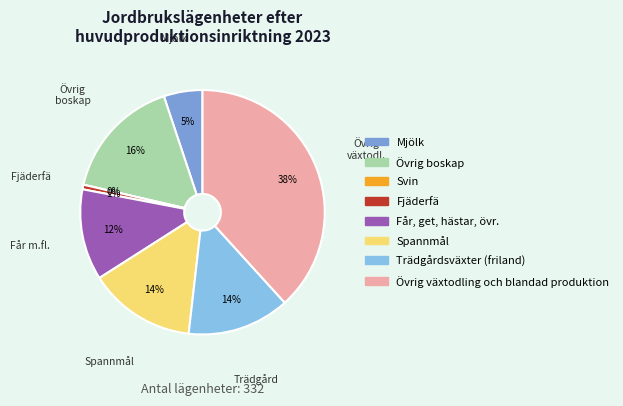

How many slices are in this pie chart?

8